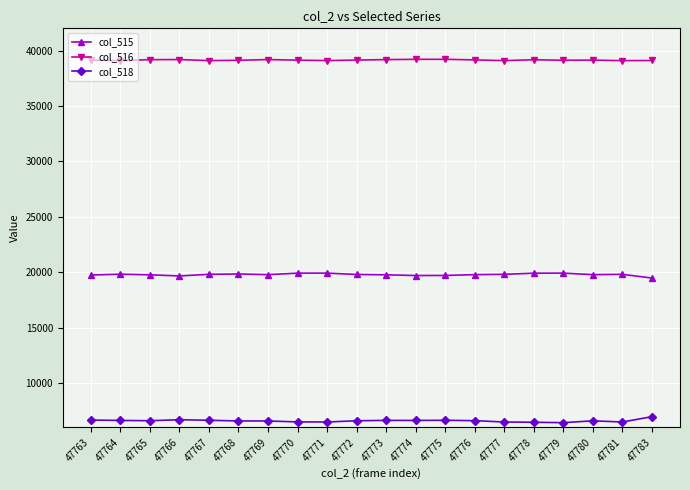

What are all the series names shown in the legend?

col_515, col_516, col_518